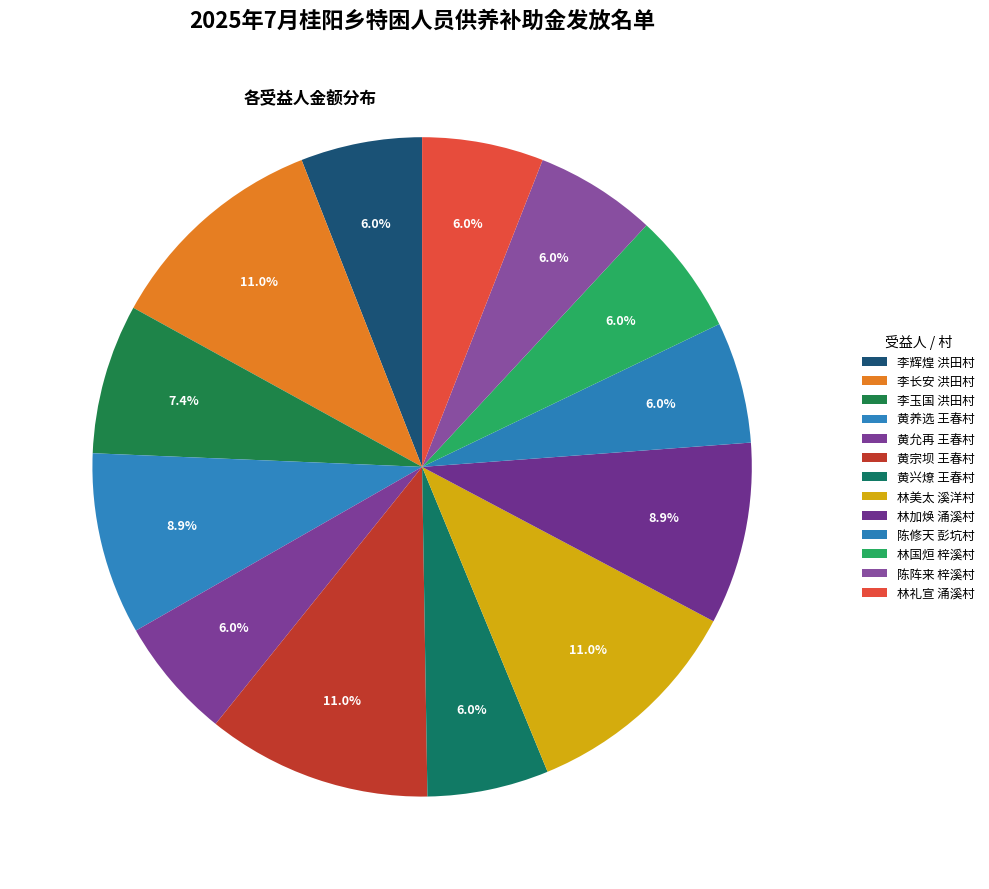

How many segments does this pie chart have?

13